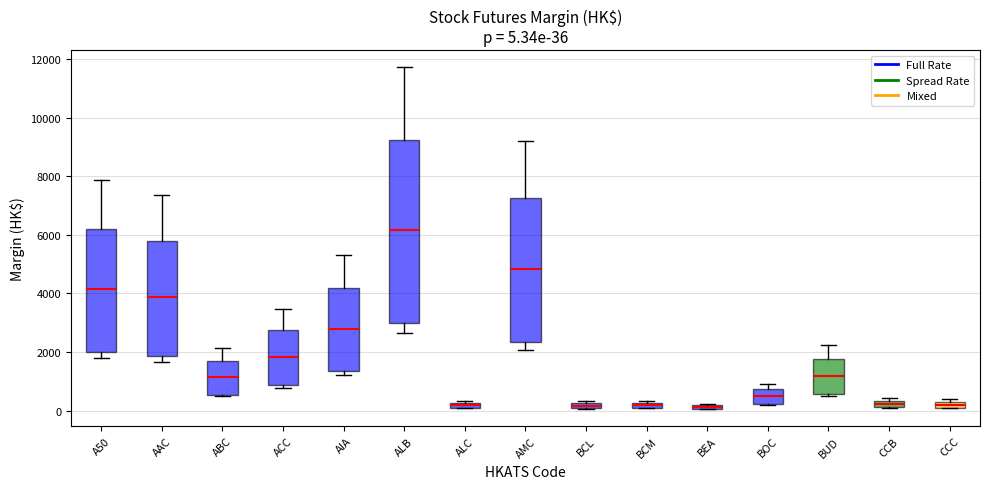

Which box is the tallest, from its lower edge to its upper edge?

ALB